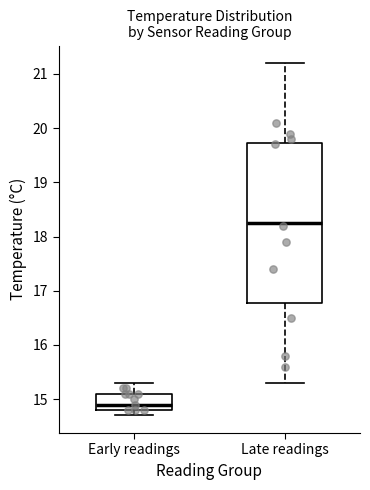

Where is the lower edge of the box for Early readings on the y-axis? The values are not printed on the chart, so give them approximately, as read against the axis.

14.8